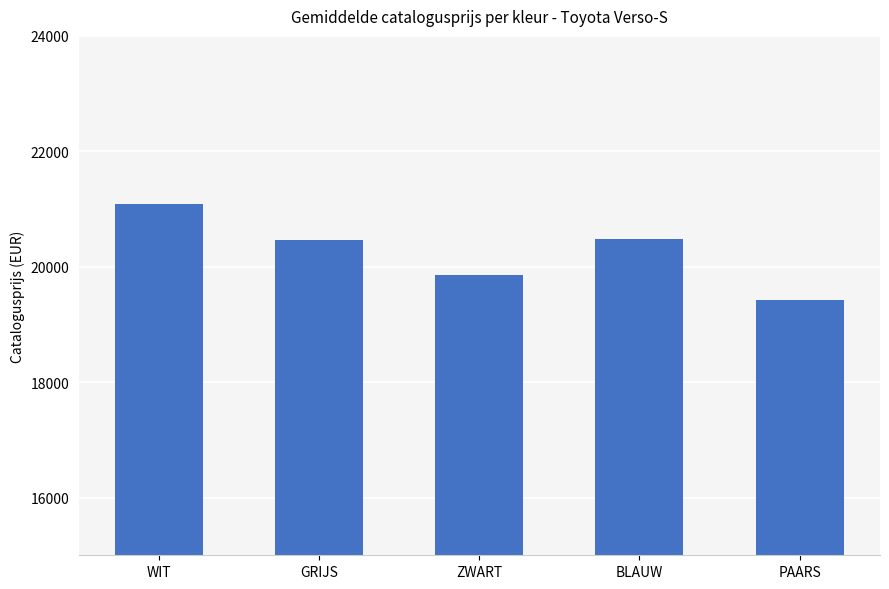

What is the approximate value at GRIJS?

20464